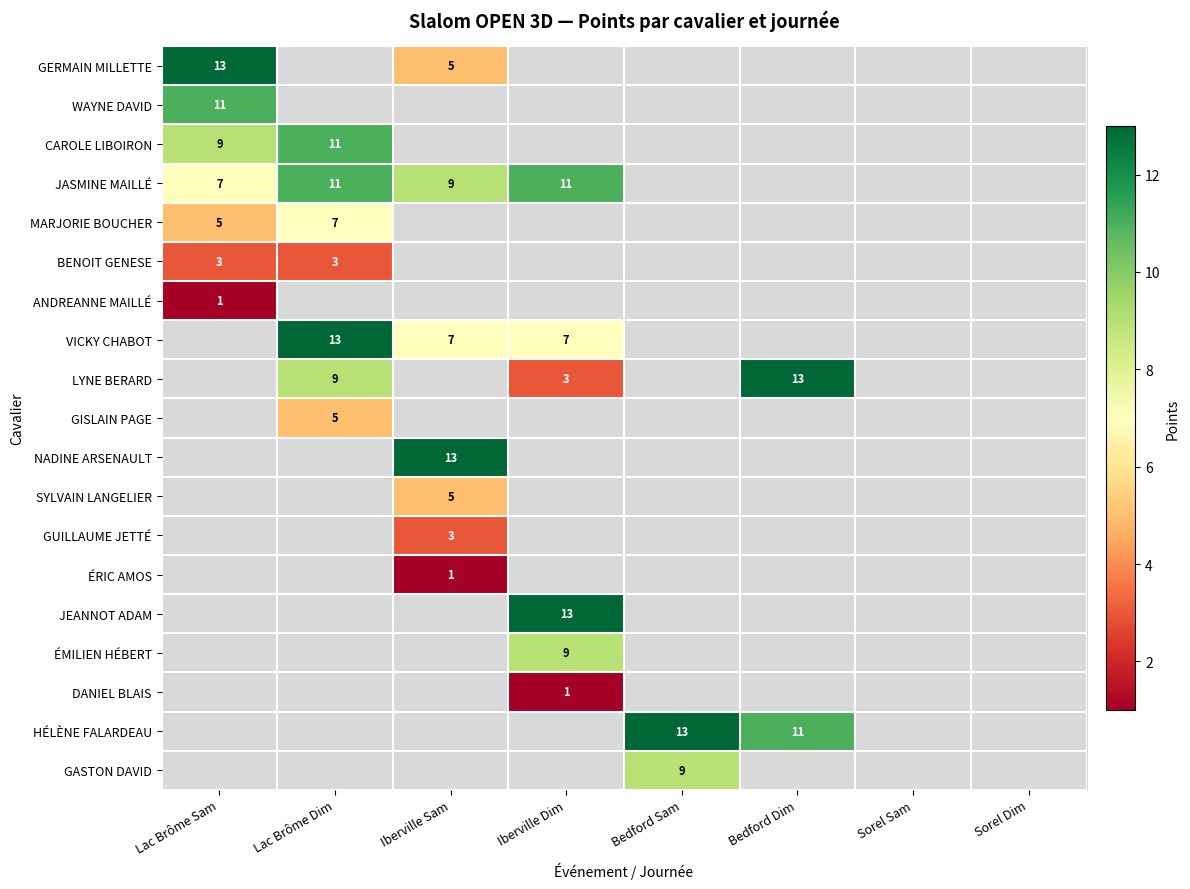

True or false: HÉLÈNE FALARDEAU has a value of 13 at Bedford Sam.

True